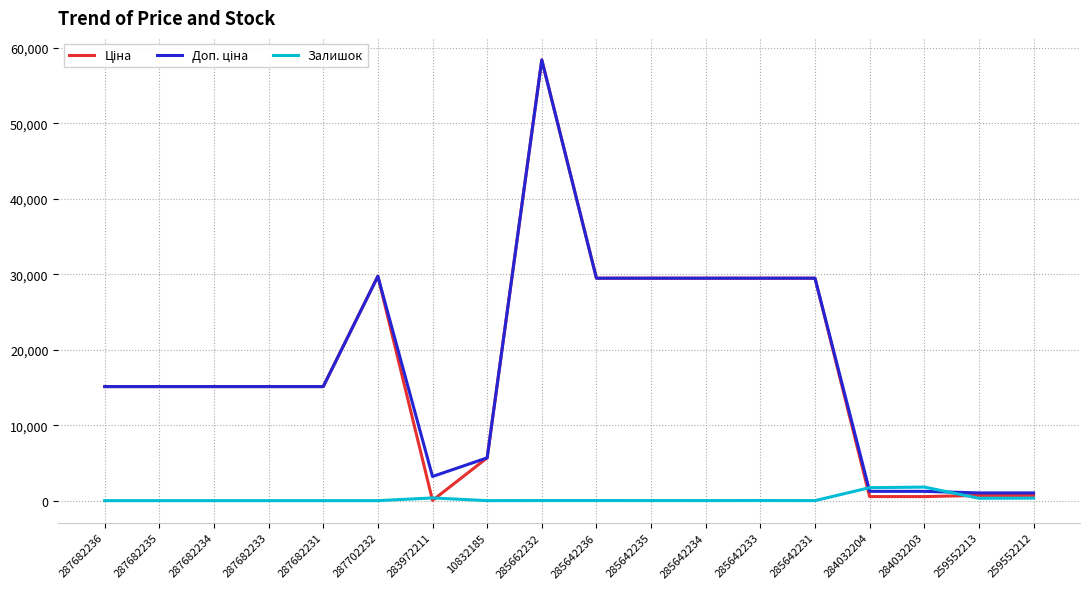

What is the maximum value for Залишок?

1802.0